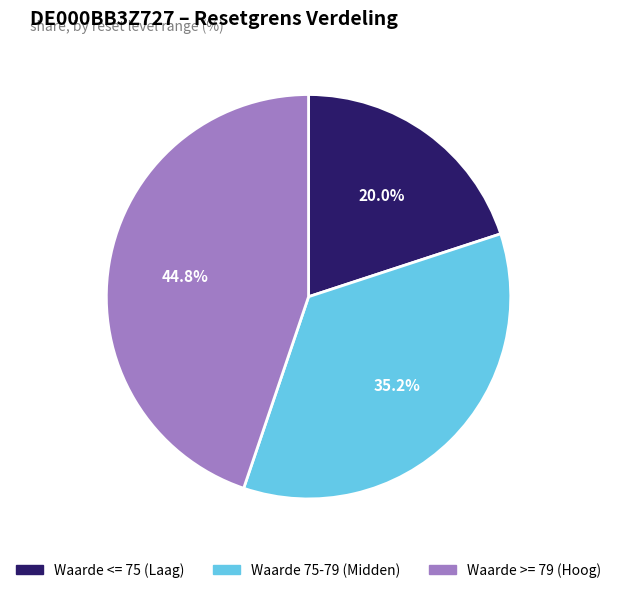

How many segments does this pie chart have?

3